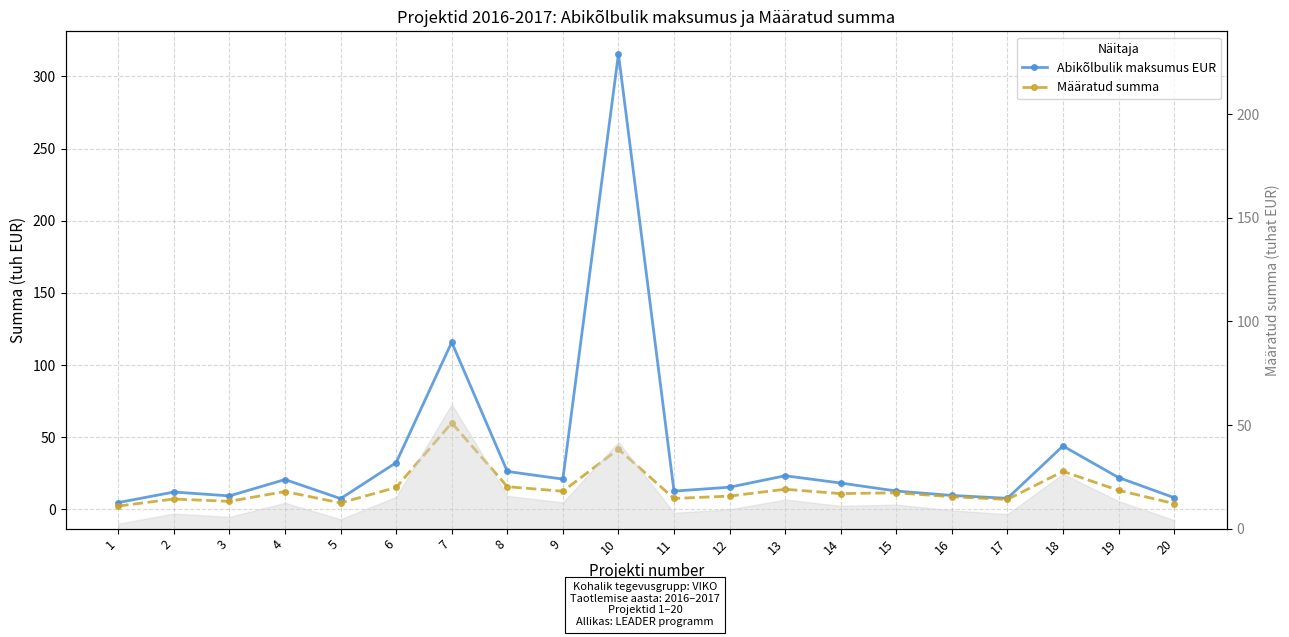

At 9, list the series in order from smallest to largest.

Määratud summa, Abikõlbulik maksumus EUR